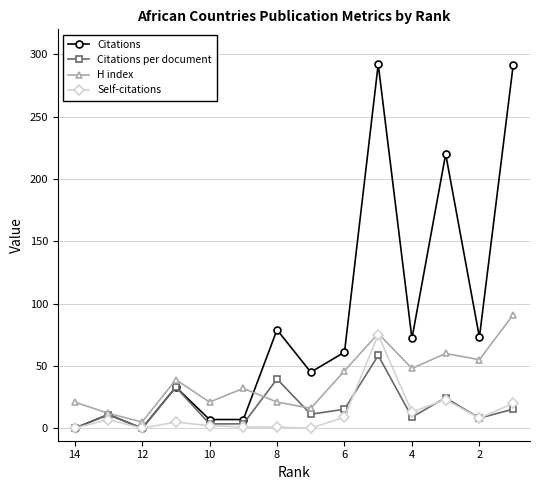

What are all the series names shown in the legend?

Citations, Citations per document, H index, Self-citations